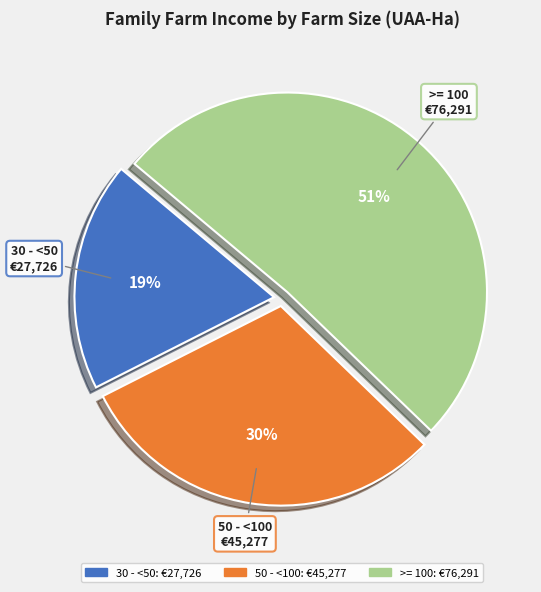

Which slice is the smallest?

30 - <50